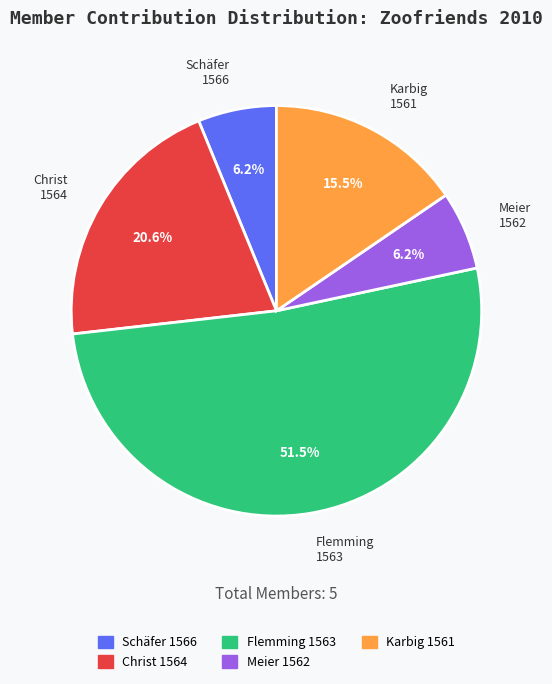

Approximately how many times larger is the value at Christ 1564 compared to Meier 1562?

3.3